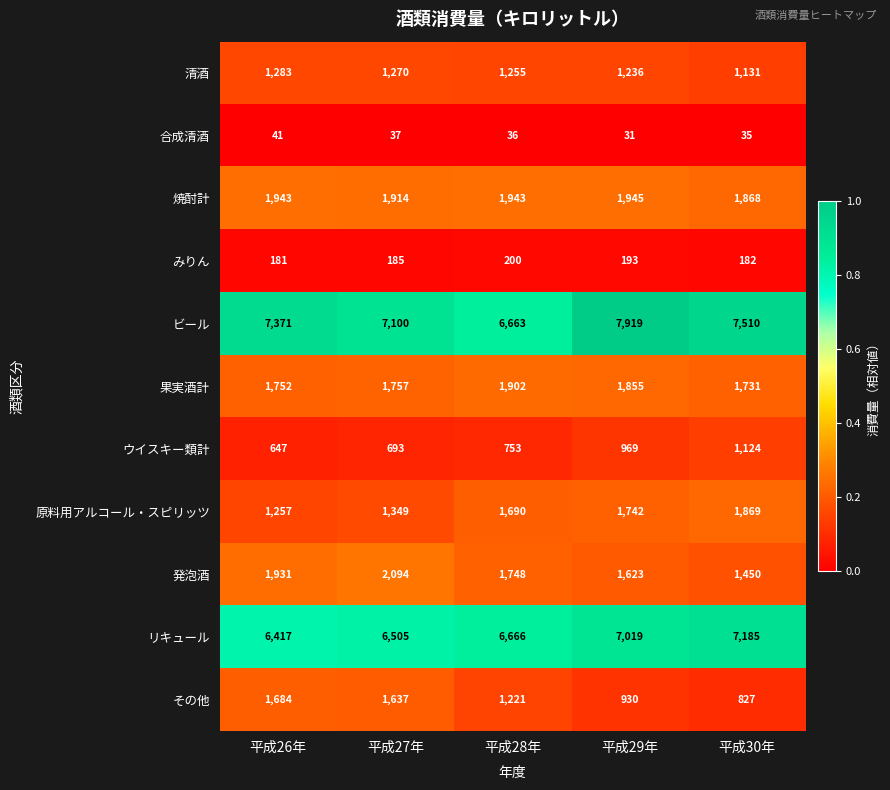

The value of リキュール at 平成28年 is 6666. True or false?

True